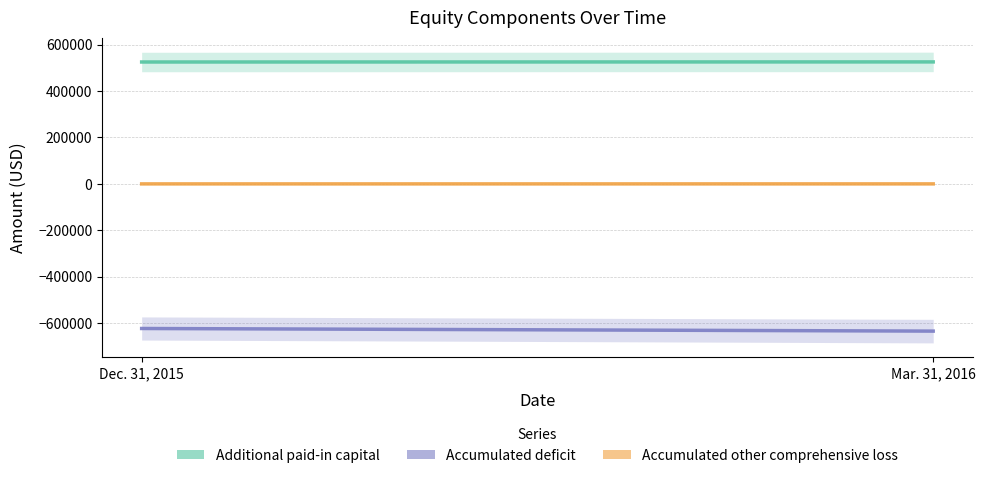

How many lines are shown in the chart?

3